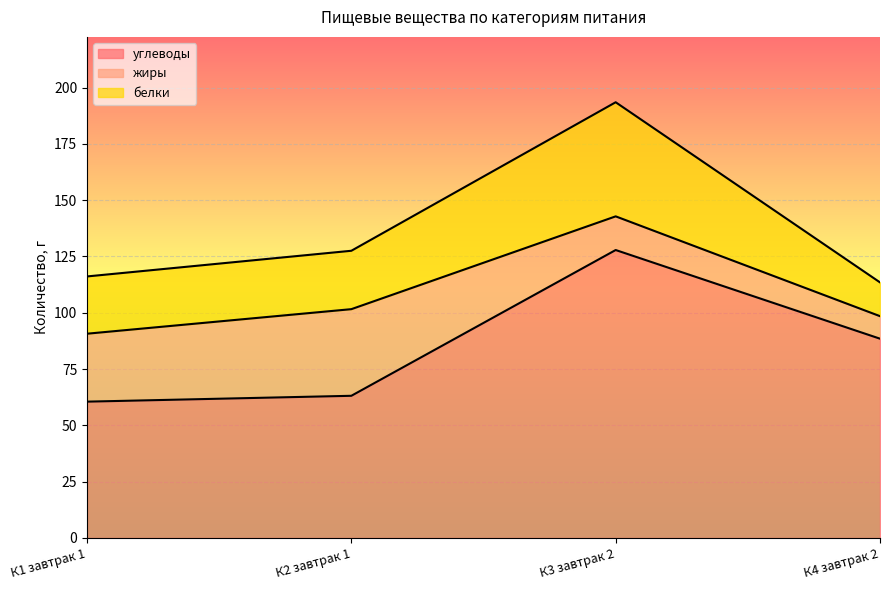

True or false: углеводы and белки cross at least once.

False